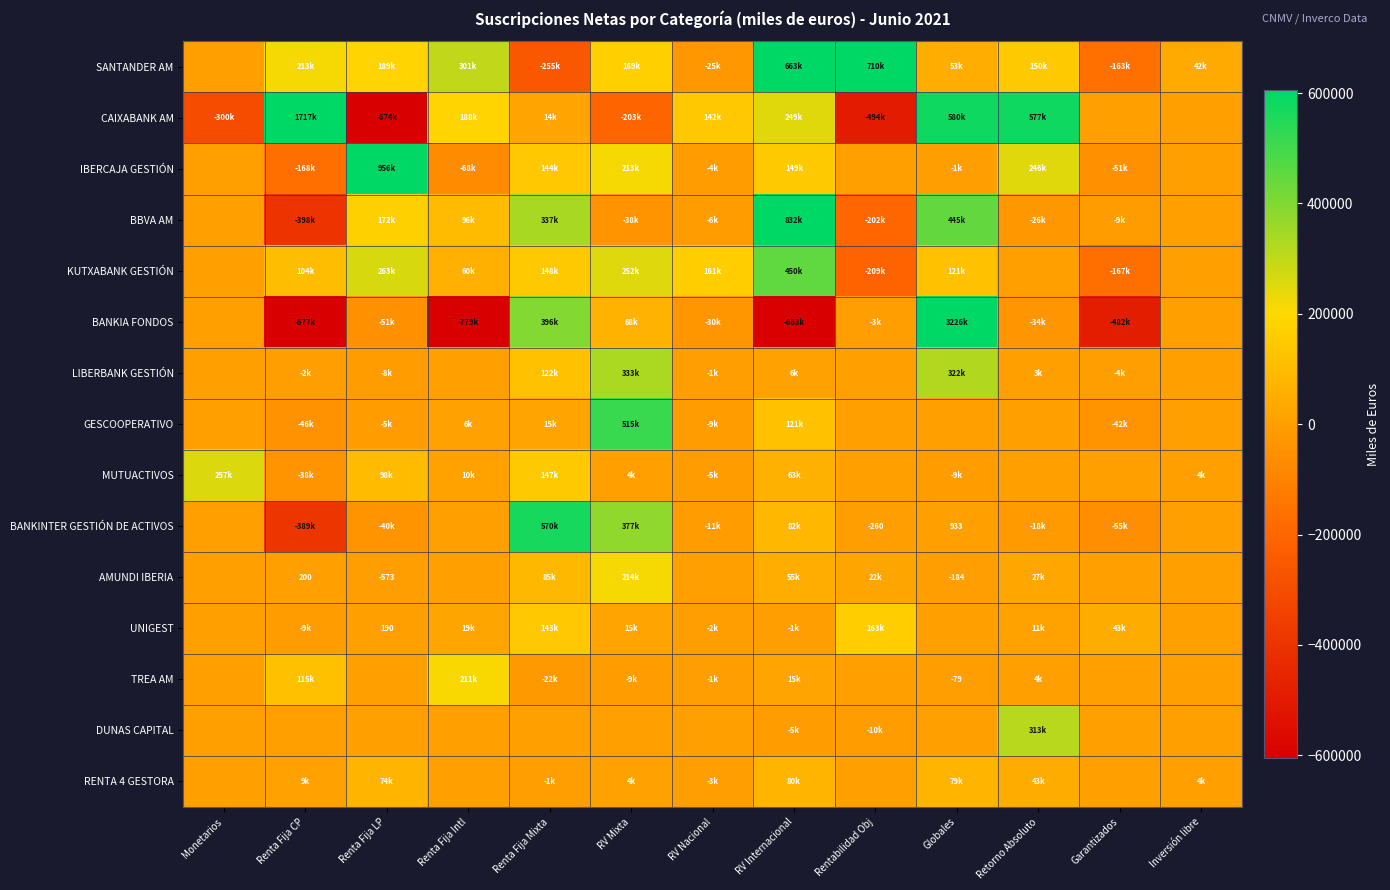

What is the difference between the AMUNDI IBERIA values at Renta Fija LP and Renta Fija CP?

773